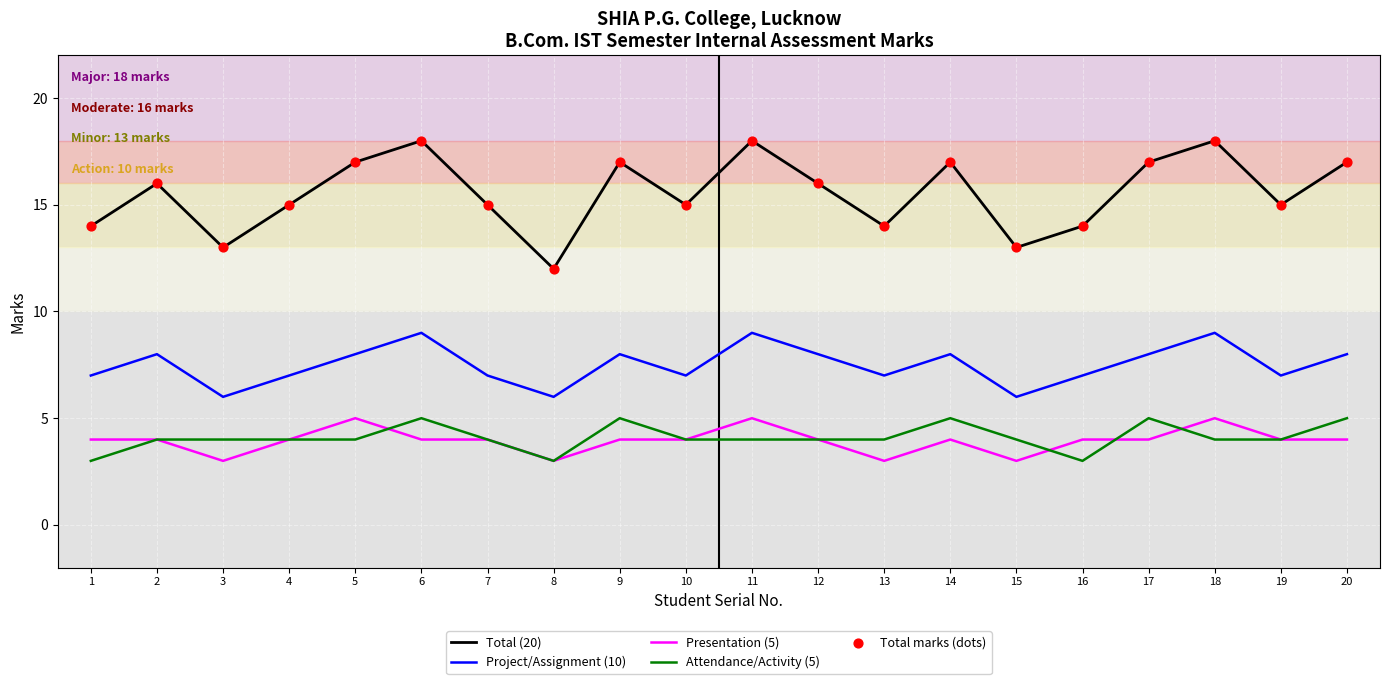

Which series has the largest total across all categories?

Total (20)